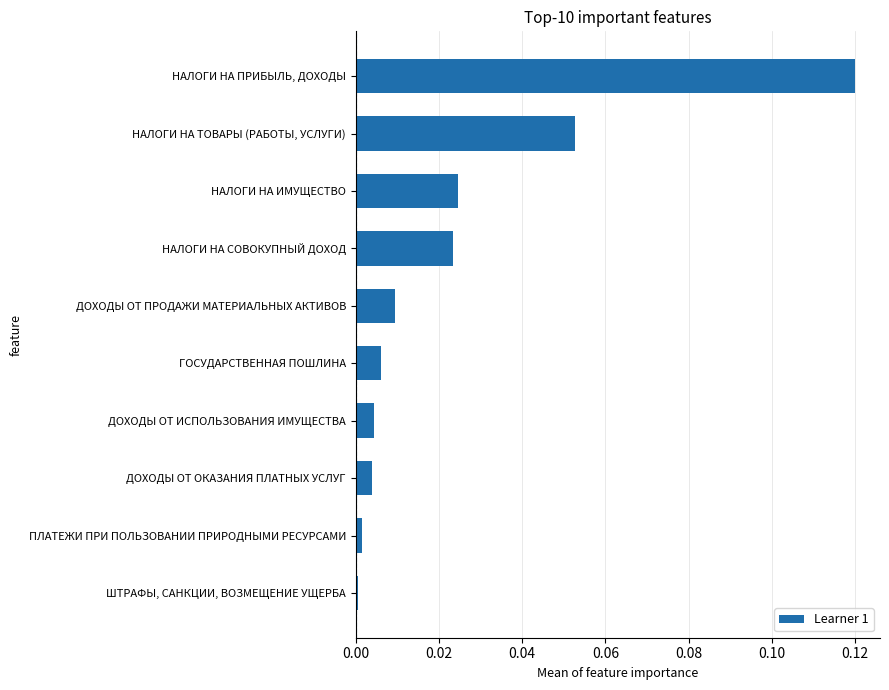

The chart shows a value of 0.0 at НАЛОГИ НА ИМУЩЕСТВО. True or false?

True